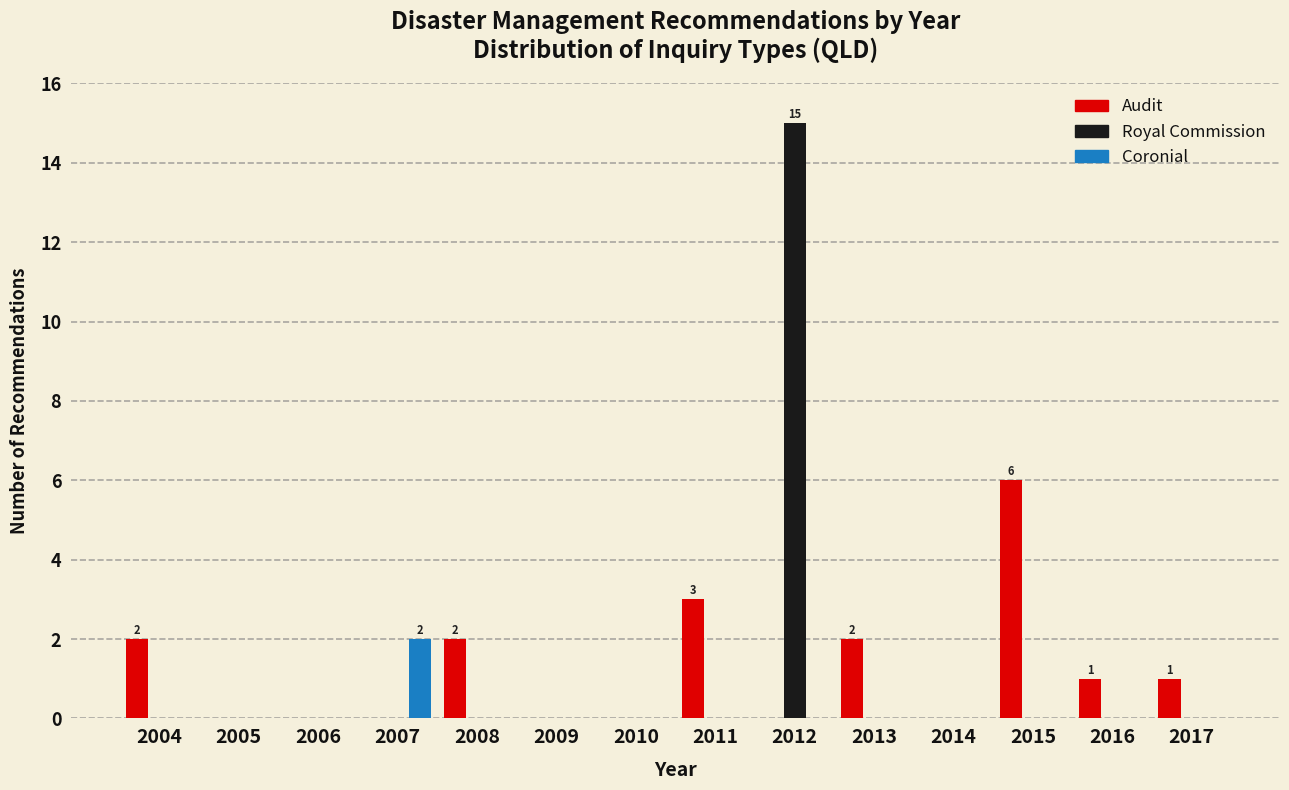

What is the greatest value displayed?

15